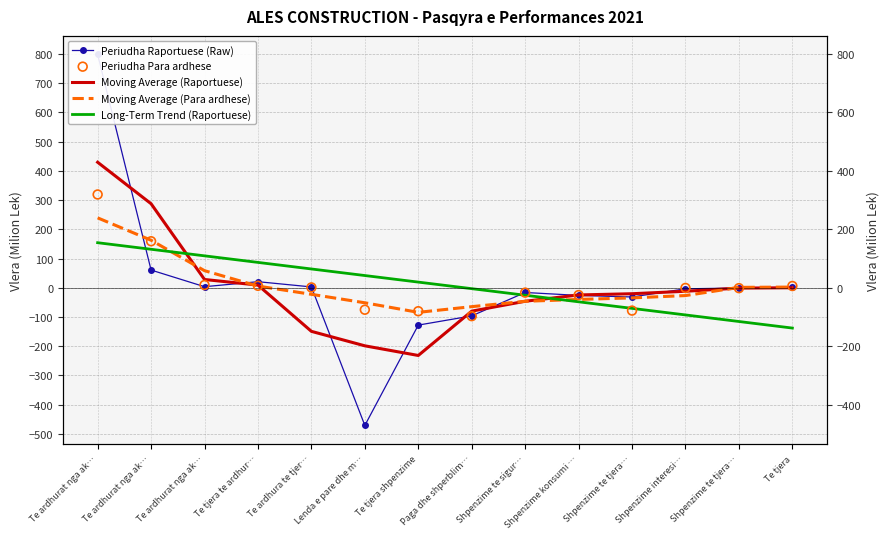

What are all the series names shown in the legend?

Periudha Raportuese (Raw), Moving Average (Raportuese), Moving Average (Para ardhese), Long-Term Trend (Raportuese), Periudha Para ardhese